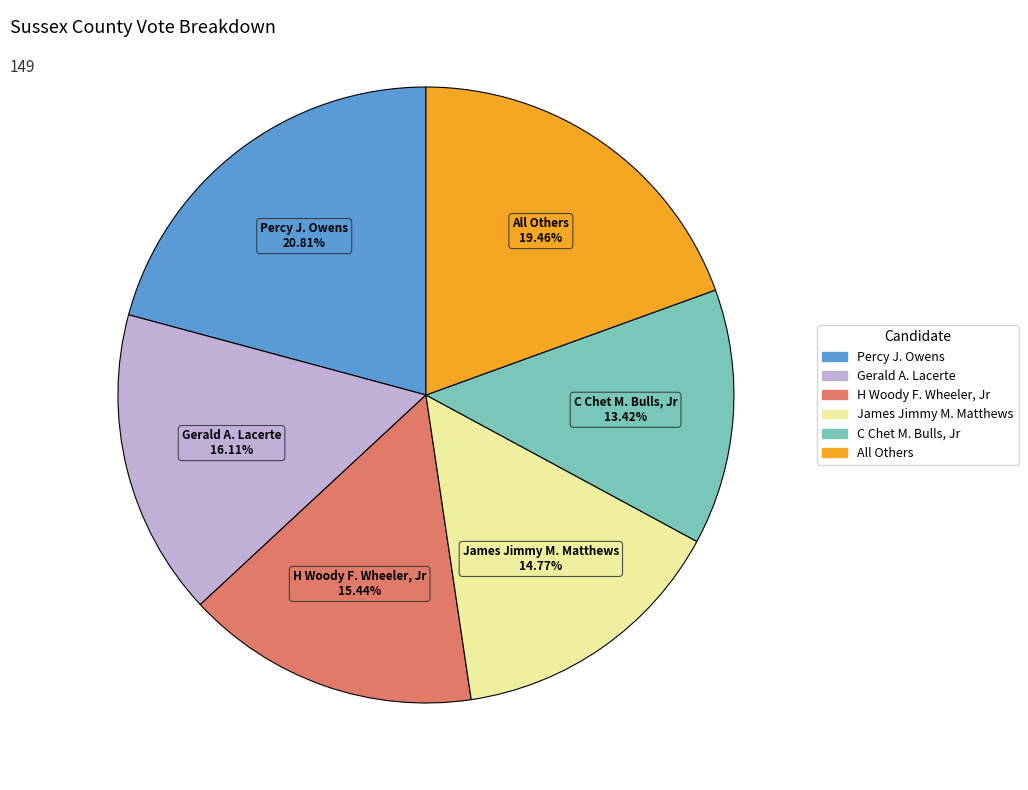

Rank the categories by value from highest to lowest.

Percy J. Owens, All Others, Gerald A. Lacerte, H Woody F. Wheeler, Jr, James Jimmy M. Matthews, C Chet M. Bulls, Jr